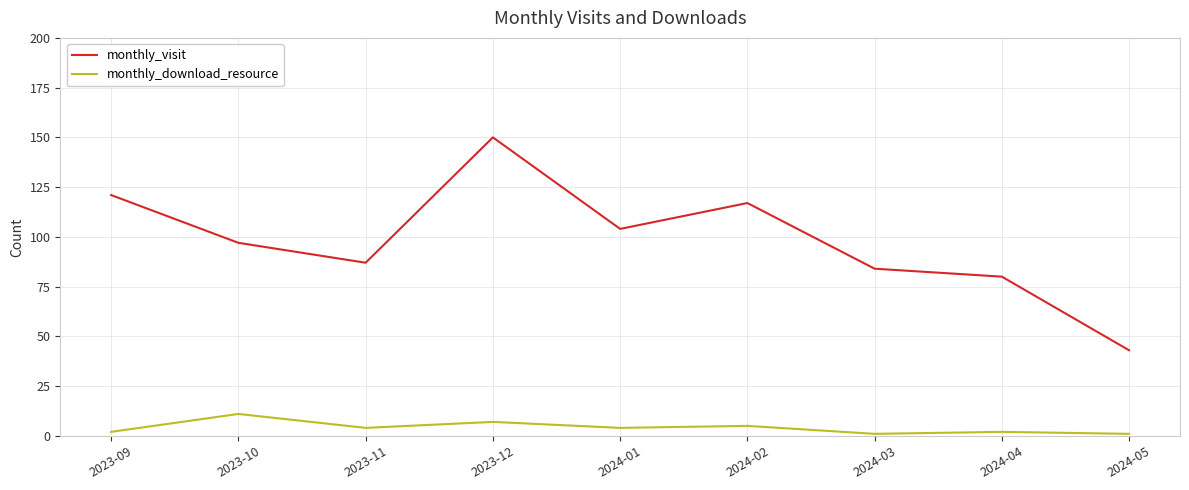

What position from the left is 2024-01?

5